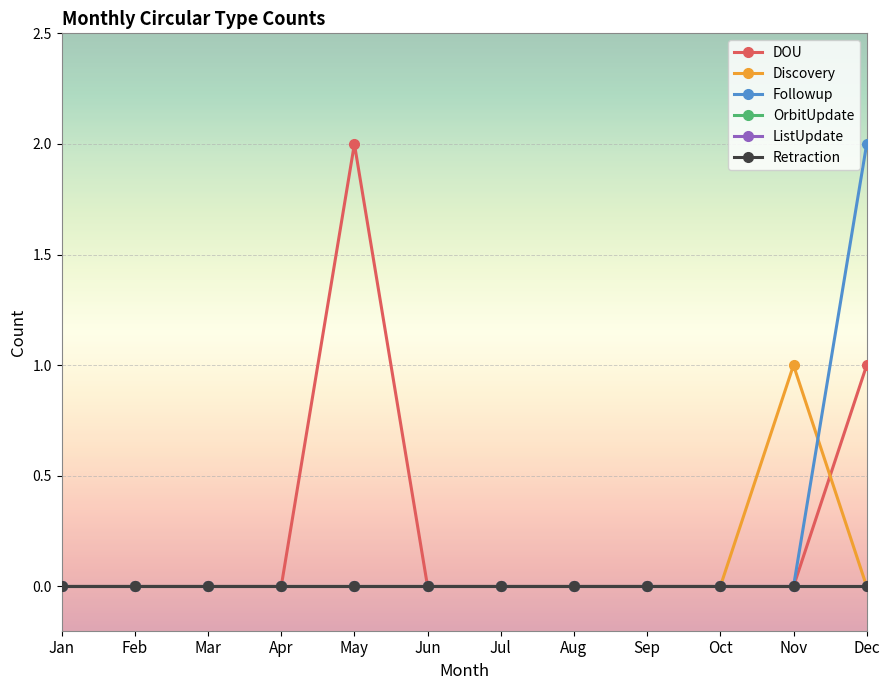

List the series in order of their peak value, highest first.

DOU, Followup, Discovery, OrbitUpdate, ListUpdate, Retraction